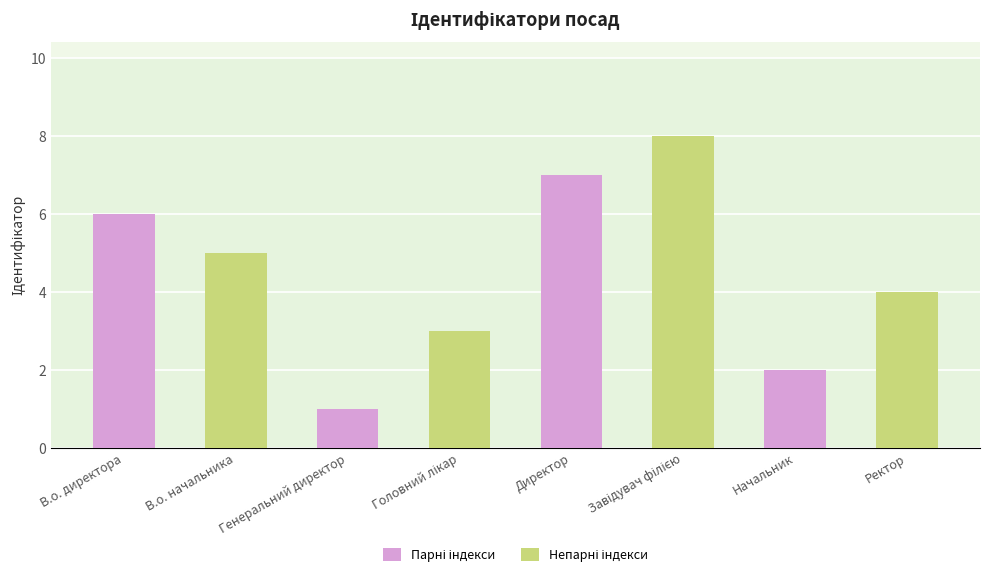

Approximately how many times larger is the value at Начальник compared to Ректор?

0.5